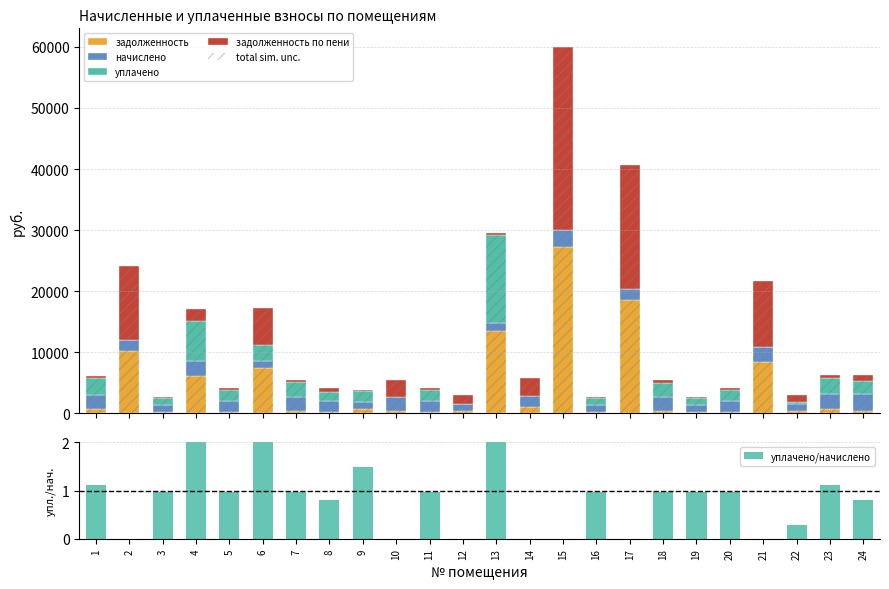

What is the spread (max minus min) of values at 12?

3026.4